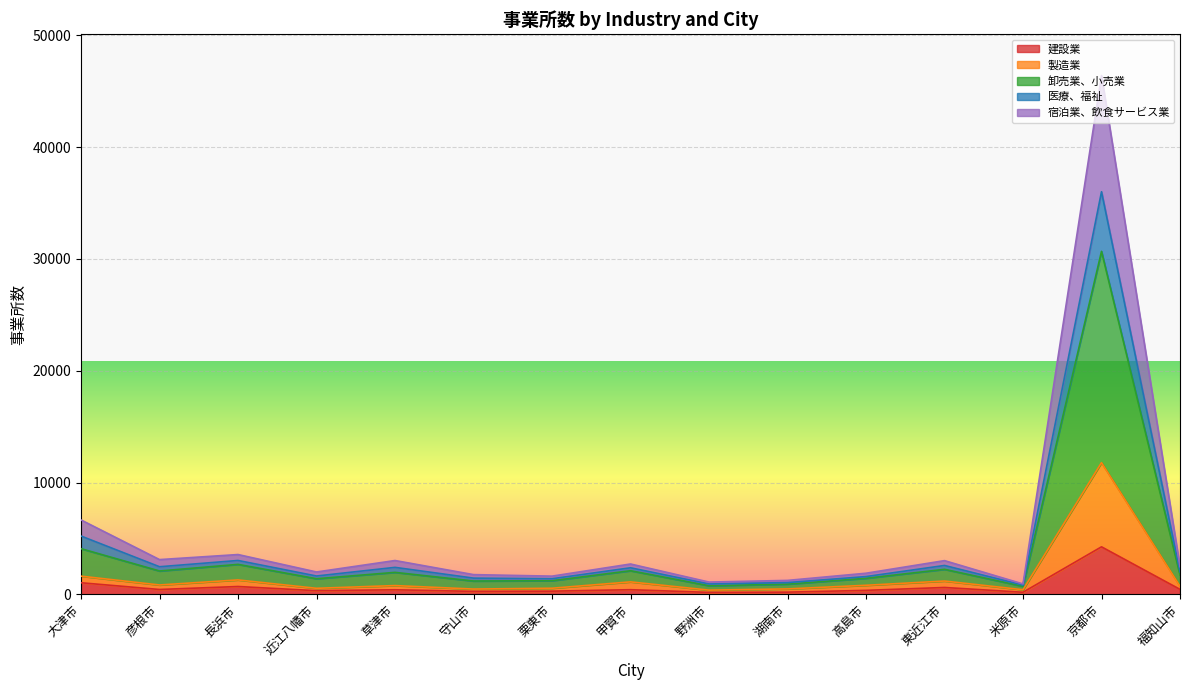

What are all the series names shown in the legend?

建設業, 製造業, 卸売業、小売業, 医療、福祉, 宿泊業、飲食サービス業